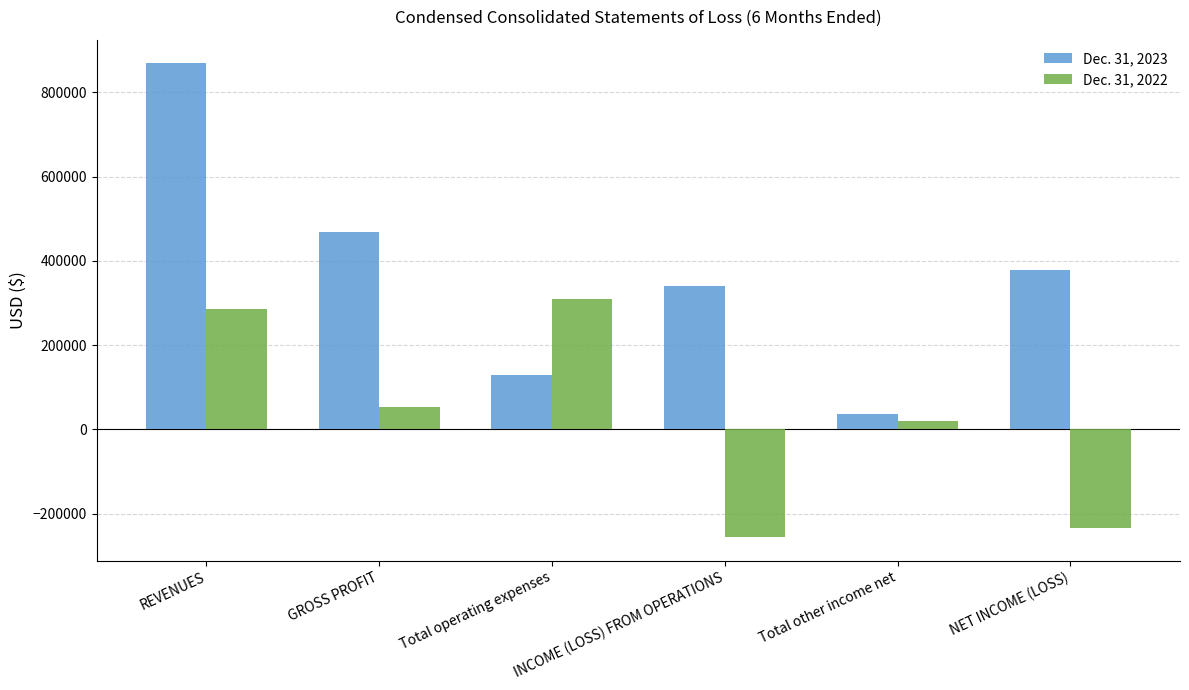

The Dec. 31, 2022 series shows 197018 at REVENUES. True or false?

False